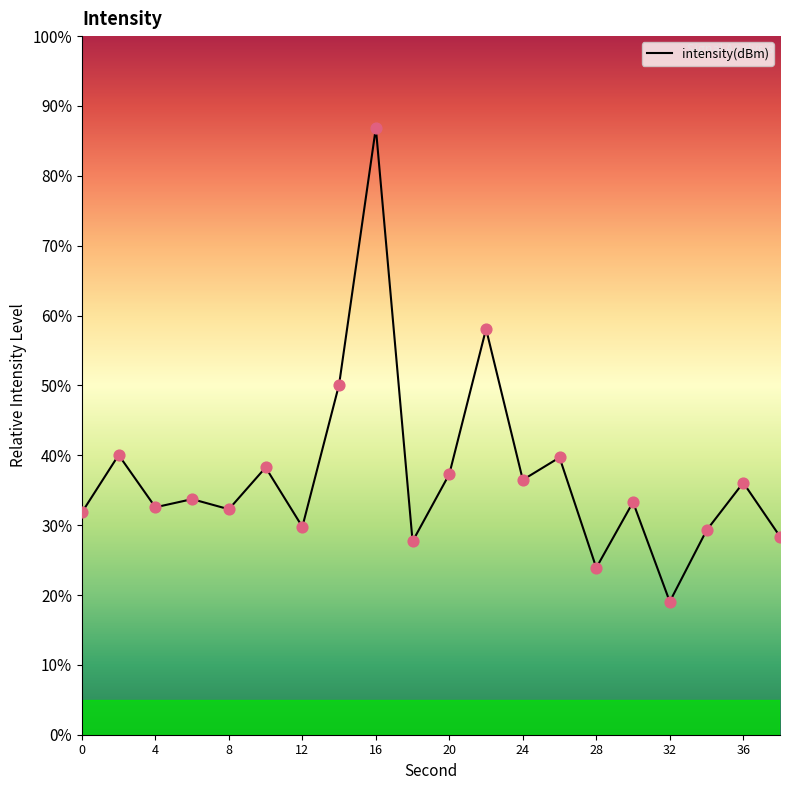

What is the minimum value shown in the chart?

19.0